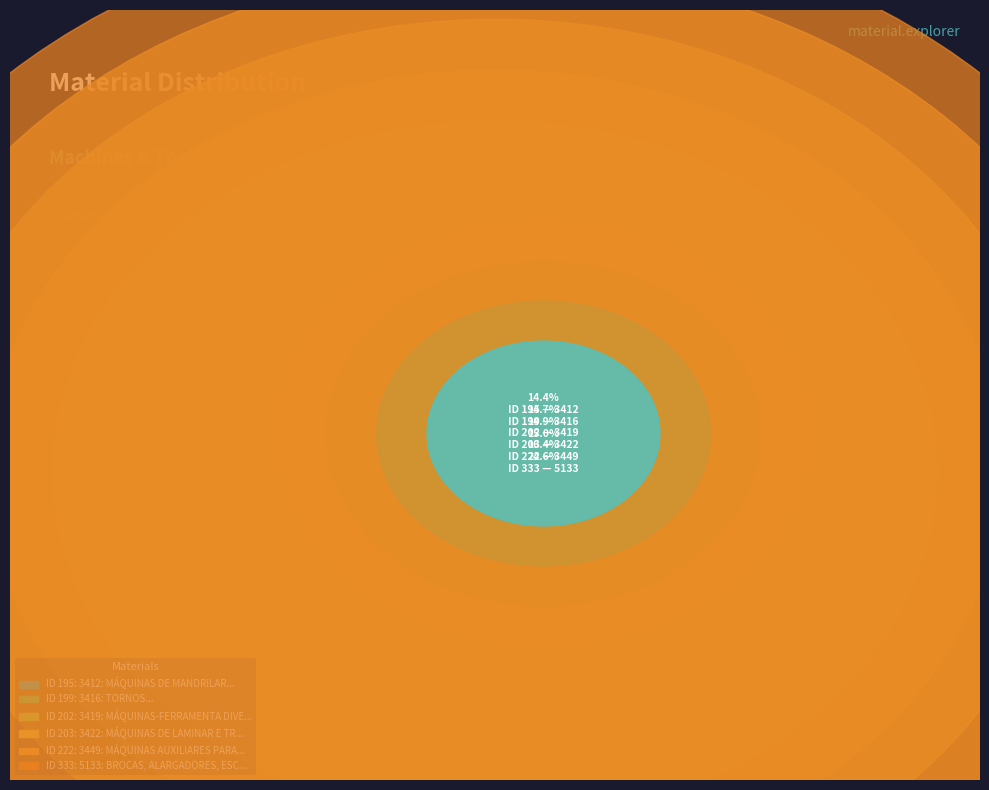

What percentage is the 3449: MÁQUINAS AUXILIARES PARA MODELAGEM slice, to the nearest percent?

16%